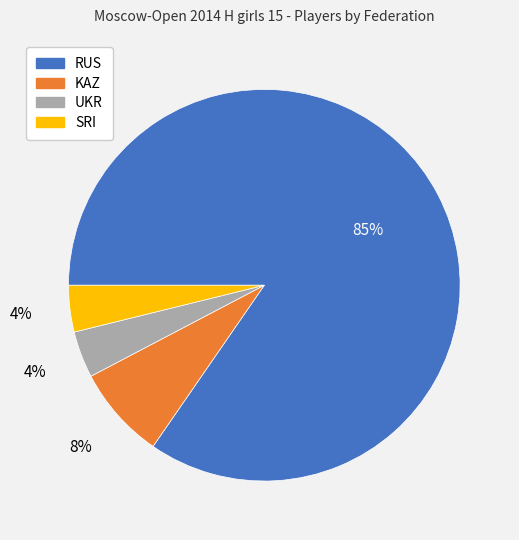

Does SRI account for over 50% of the chart?

No